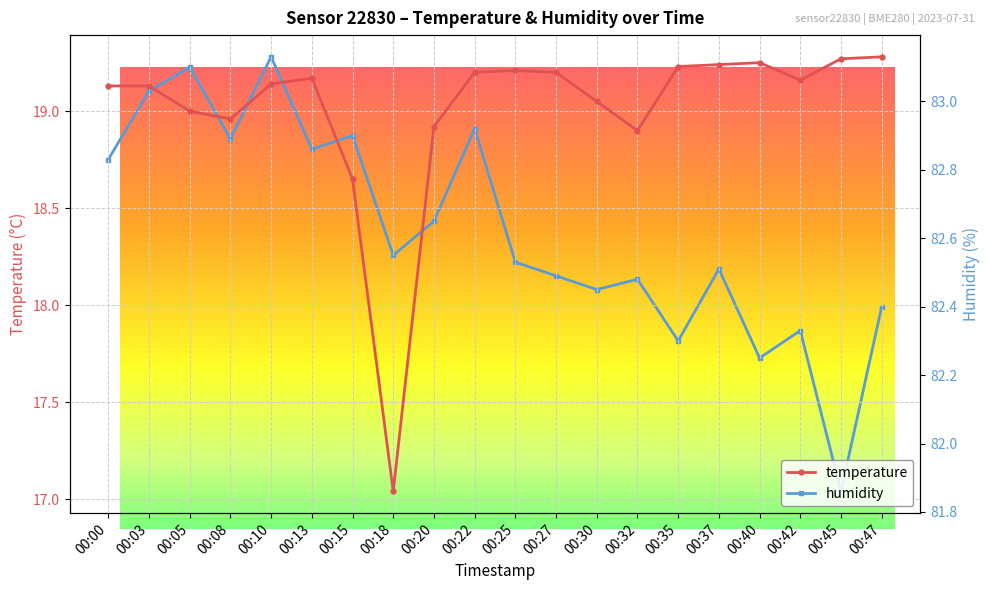

The temperature series shows 12.2 at 00:45. True or false?

False